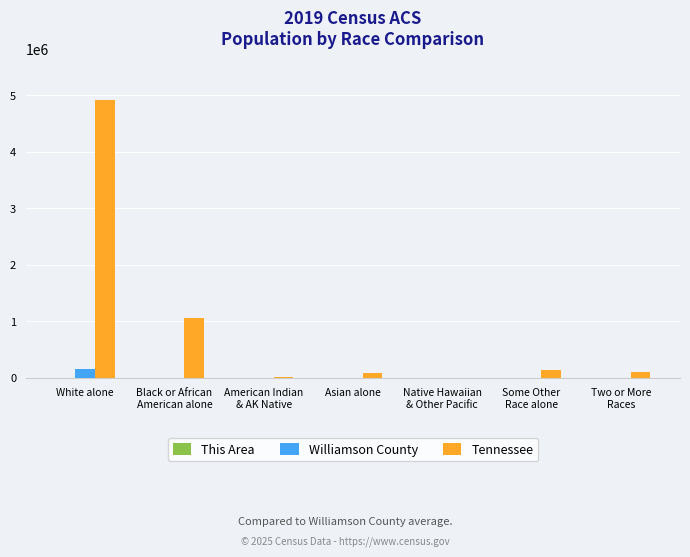

At which category is the sum across all series the highest?

White alone